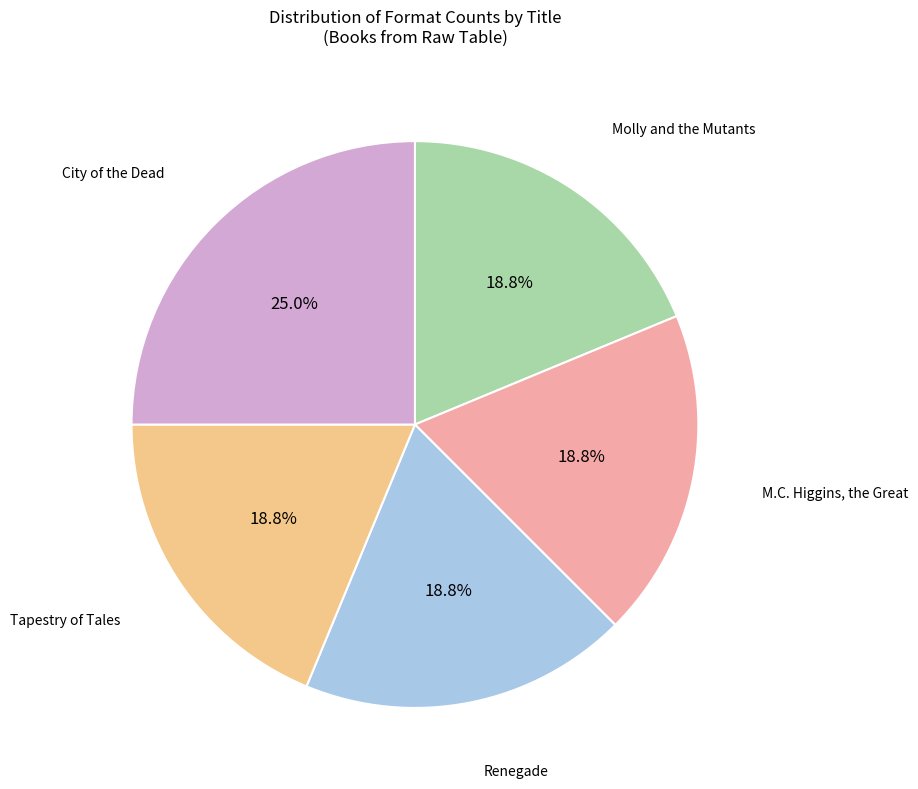

Is there any slice that represents more than half of the pie?

No